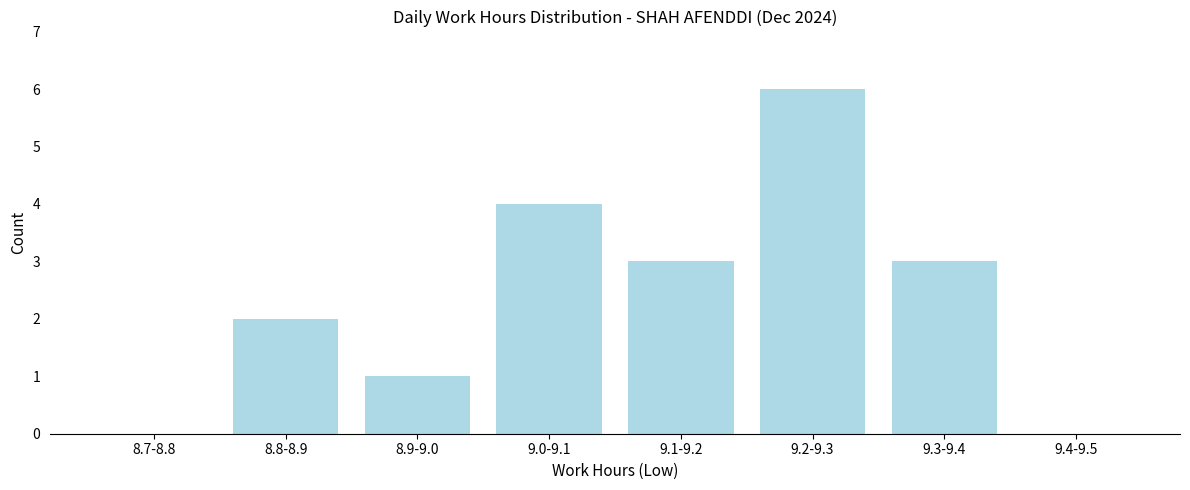

Reading left to right, list all the values displayed in this chart.

8.7-8.8=0	8.8-8.9=2	8.9-9.0=1	9.0-9.1=4	9.1-9.2=3	9.2-9.3=6	9.3-9.4=3	9.4-9.5=0